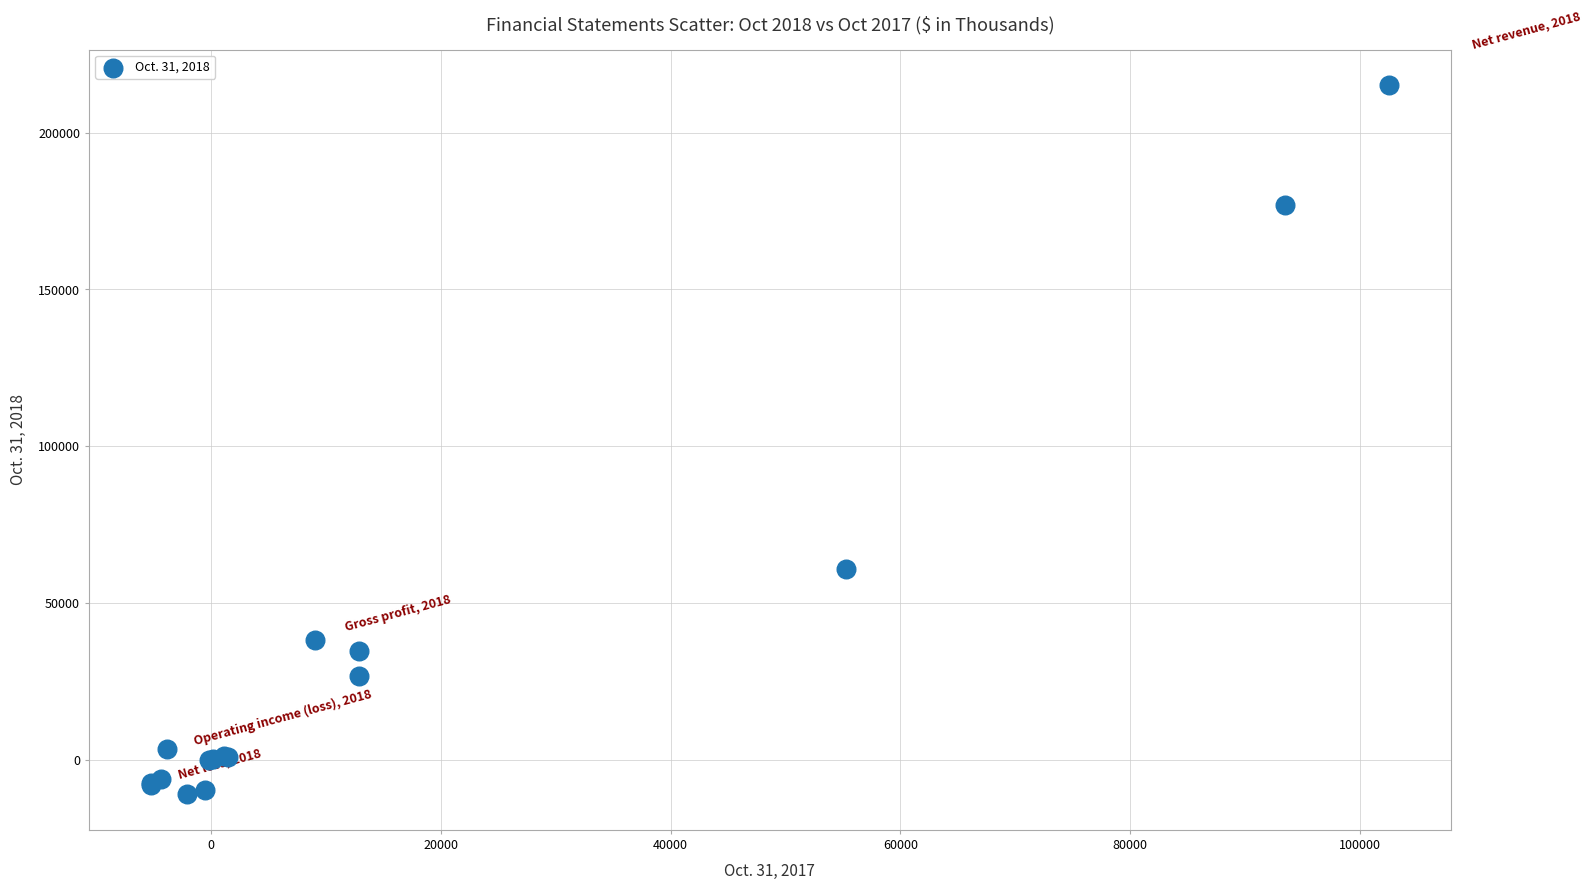

What Y value in the scatter plot is closest to 102038?

60712